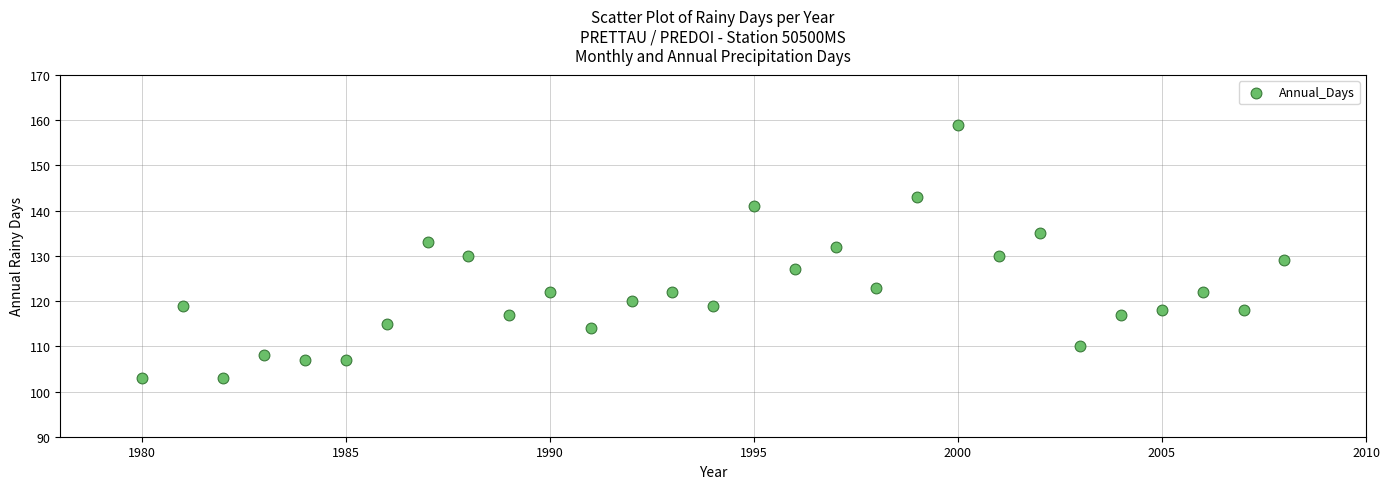

What is the range of X values (max minus min)?

28